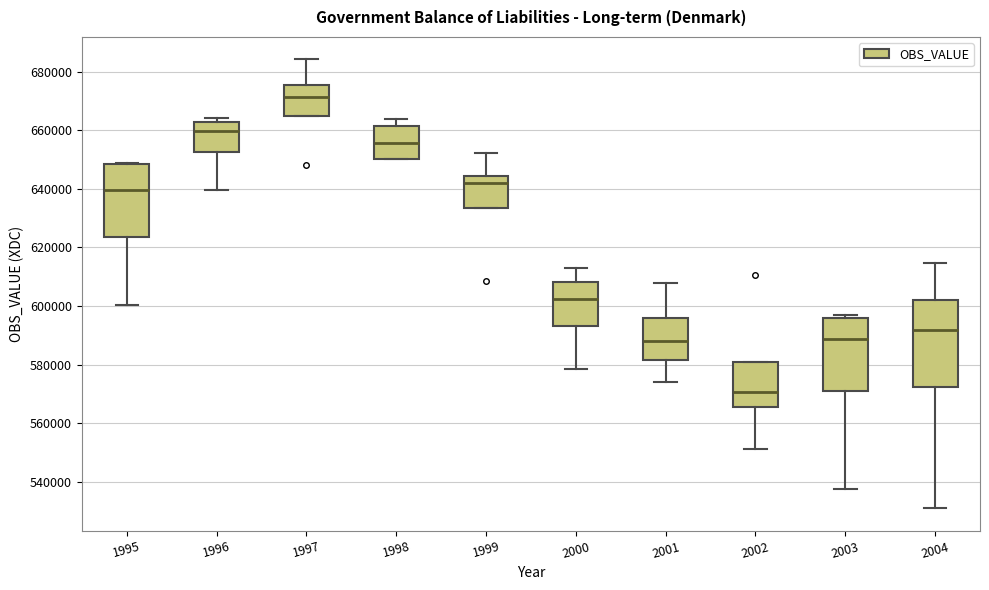

Where is the upper edge of the box at x = 1996 on the y-axis? The values are not printed on the chart, so give them approximately, as read against the axis.

662000